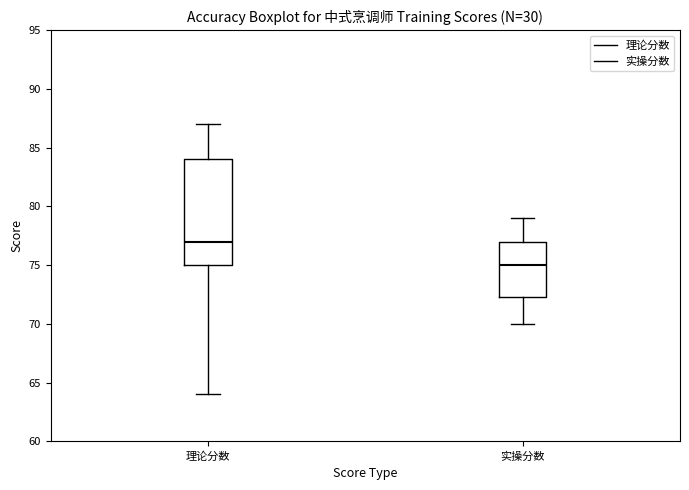

Where does the upper whisker of the box for 理论分数 end on the y-axis? The values are not printed on the chart, so give them approximately, as read against the axis.

87.0